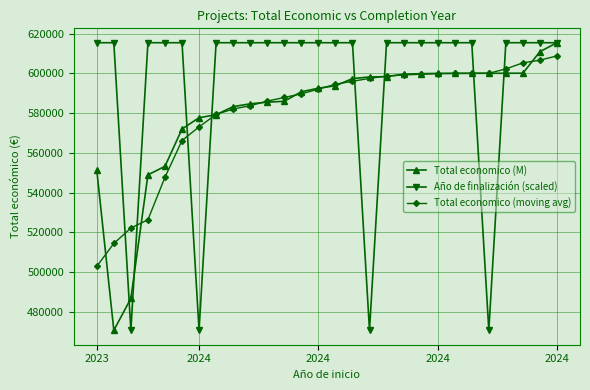

At how many categories does at least one series exceed 499547?

28